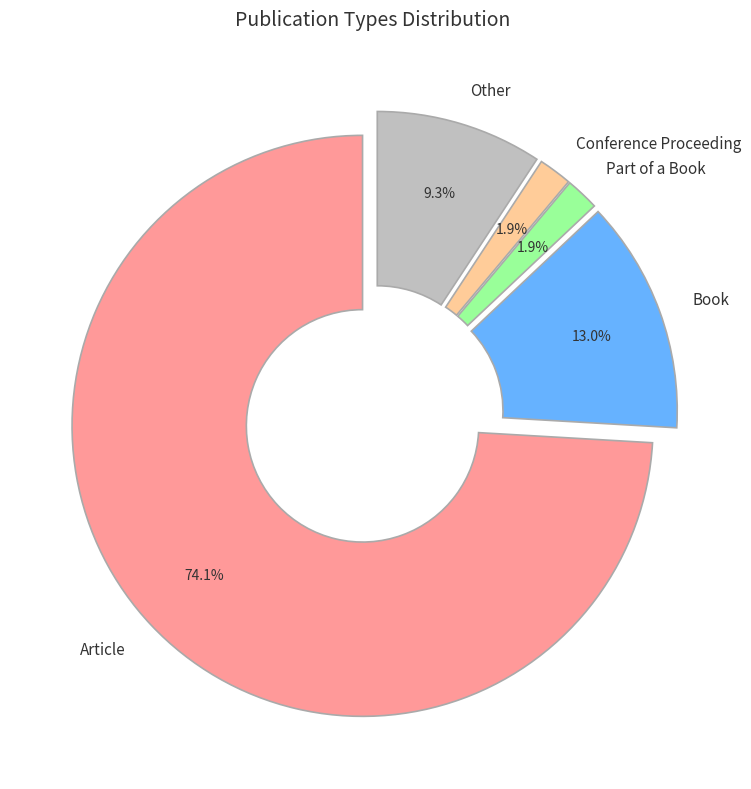

Which has a higher value, Article or Part of a Book?

Article